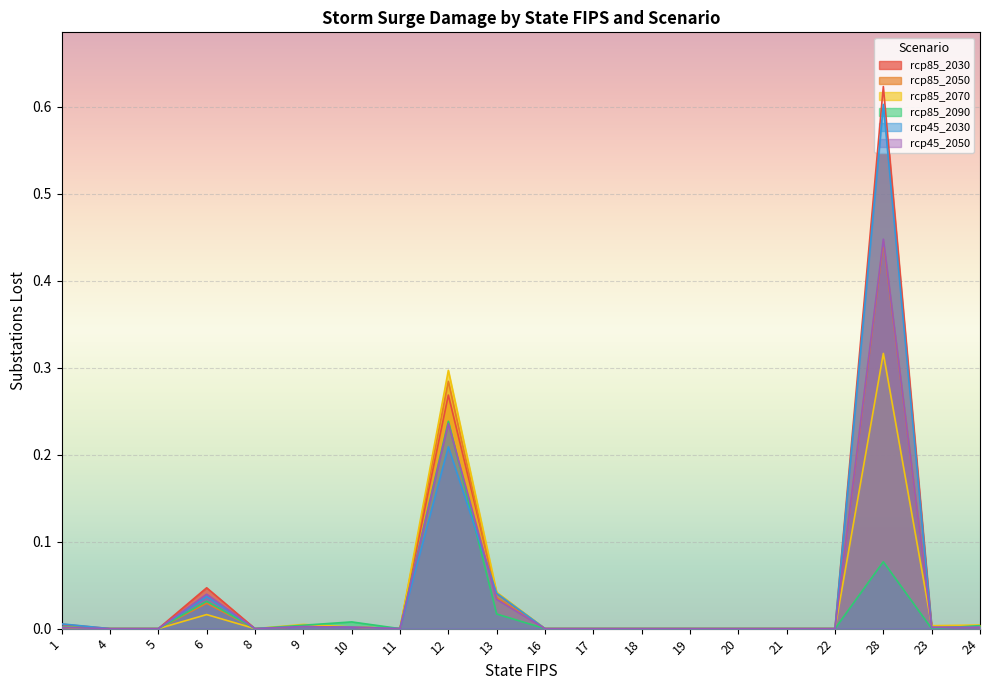

At which category does rcp85_2050 reach its first local peak?

6